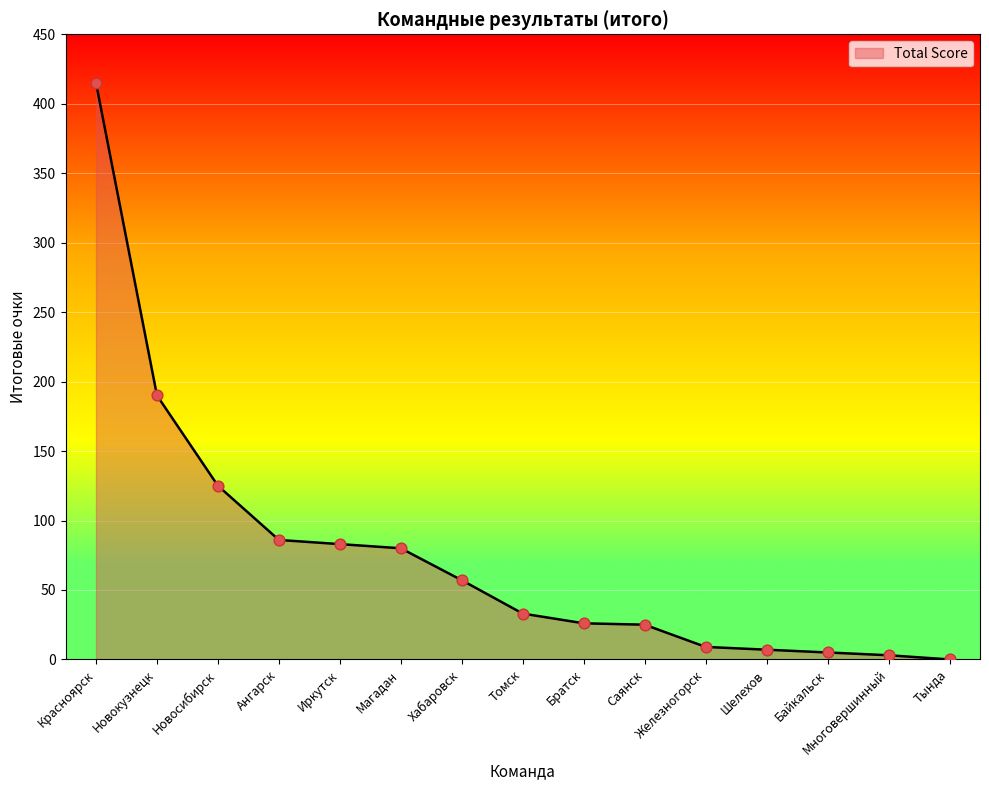

Between Байкальск and Тында, which is larger?

Байкальск